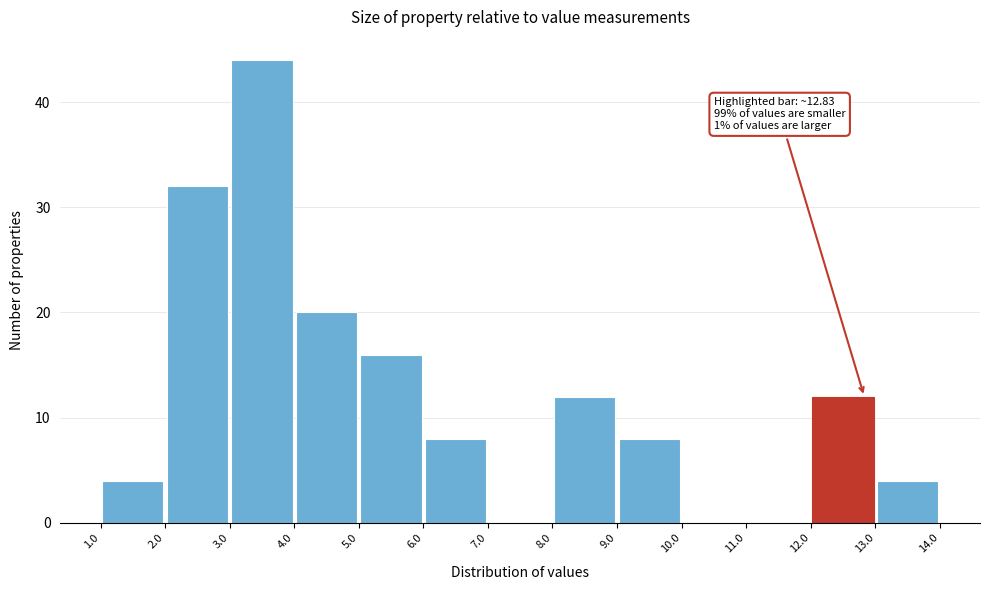

Which range on the x-axis has the tallest bar?

3.0 to 4.0